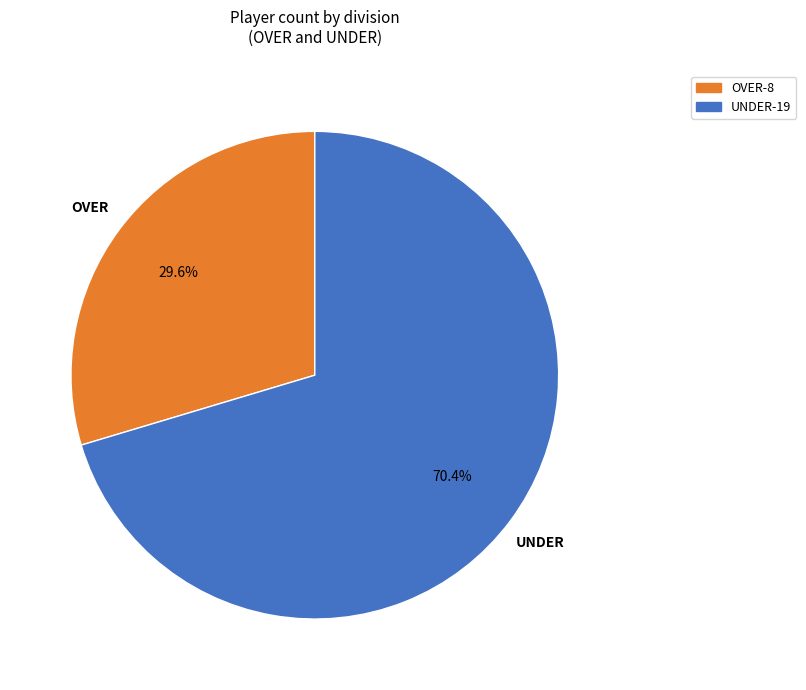

Which has a higher value, UNDER or OVER?

UNDER